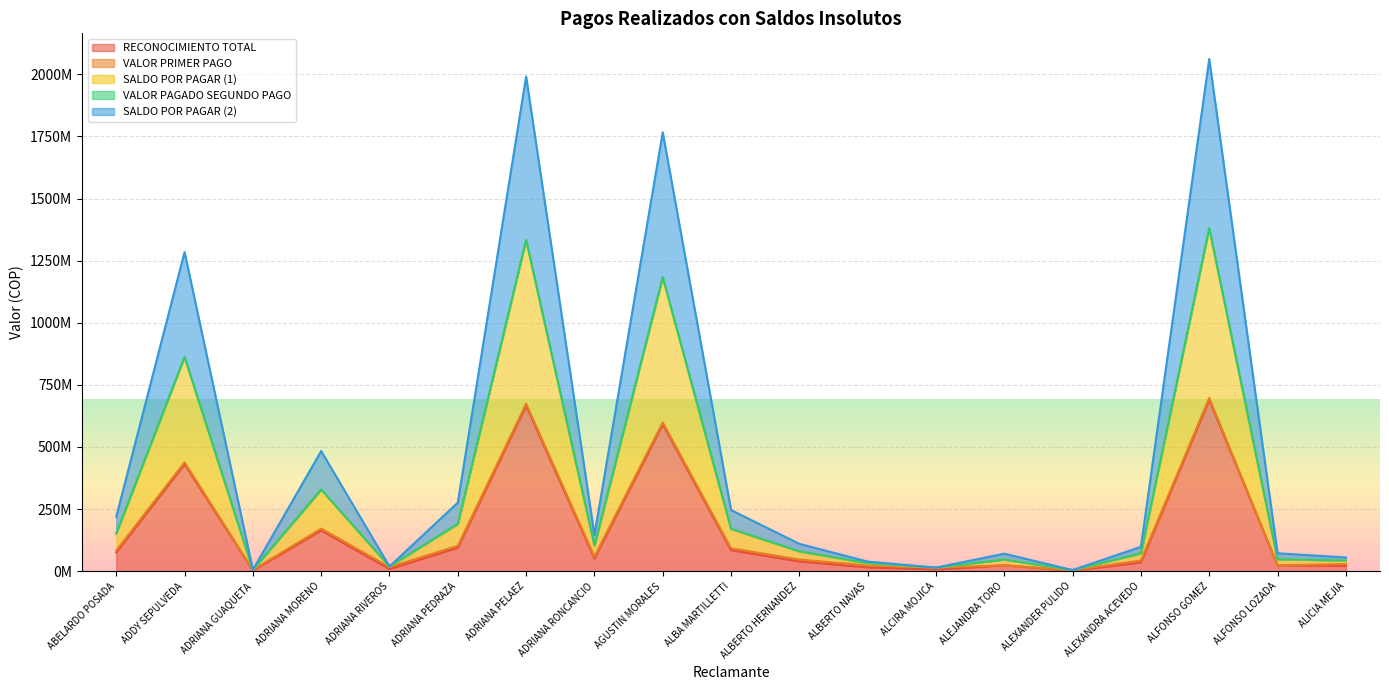

True or false: RECONOCIMIENTO TOTAL has more than 1 interior local peaks.

True